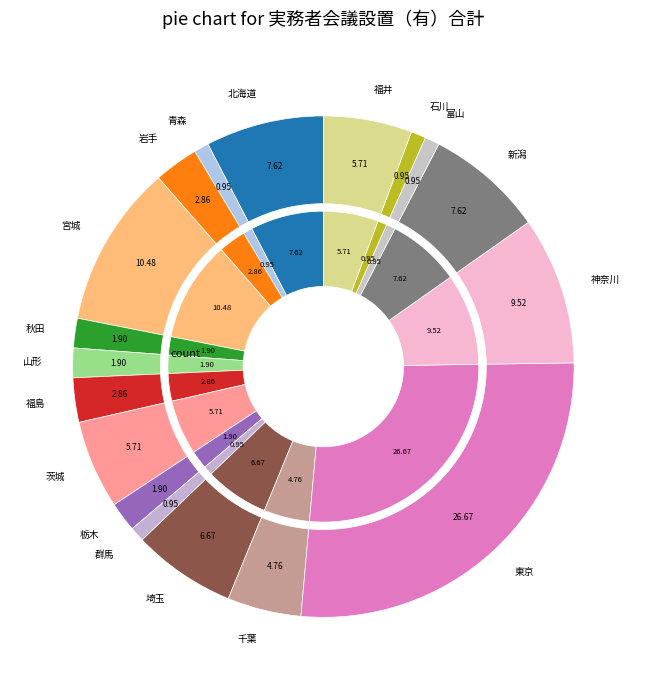

Is it true that 東京 is 20% of the pie?

False